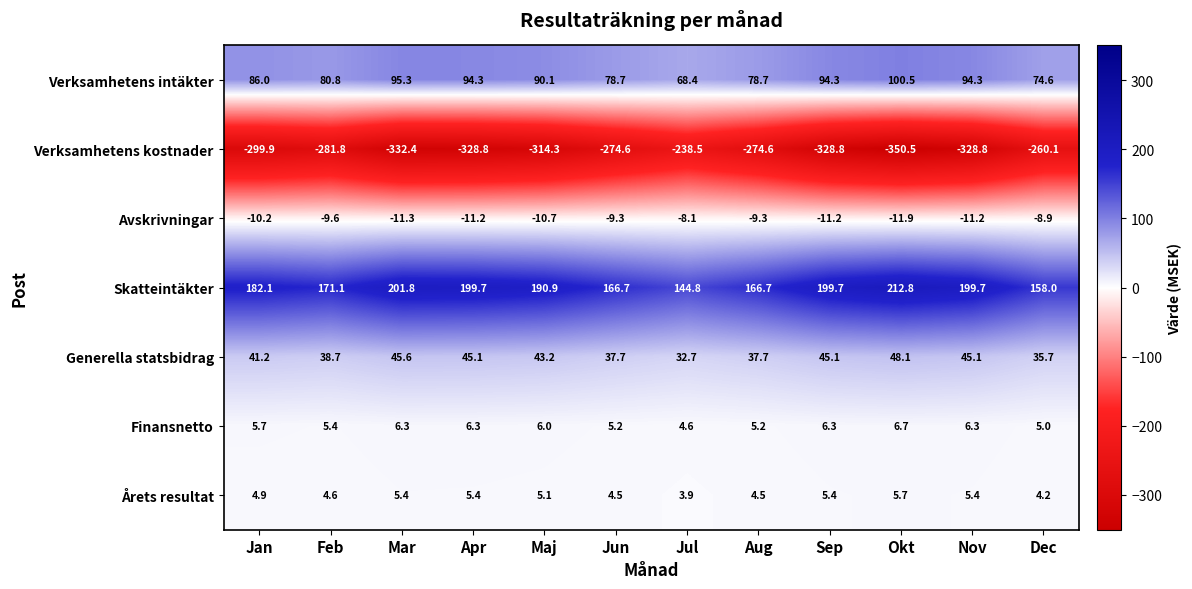

Which series changed the most between Feb and Mar?

Verksamhetens kostnader